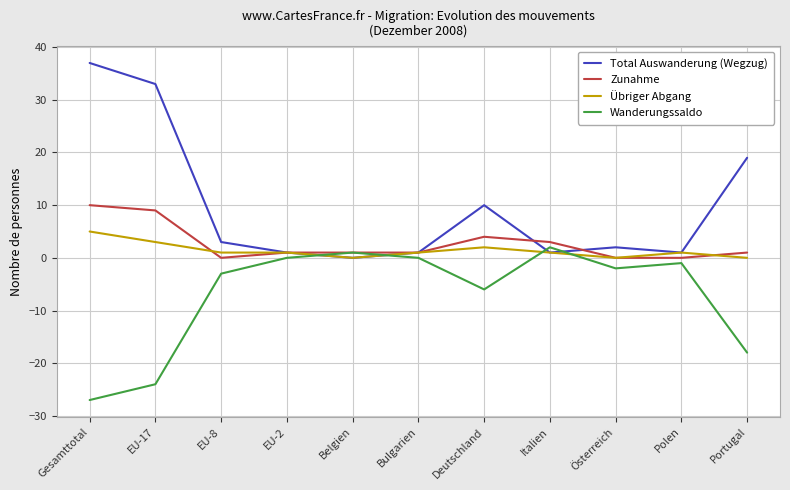

What are all the series names shown in the legend?

Total Auswanderung (Wegzug), Zunahme, Übriger Abgang, Wanderungssaldo